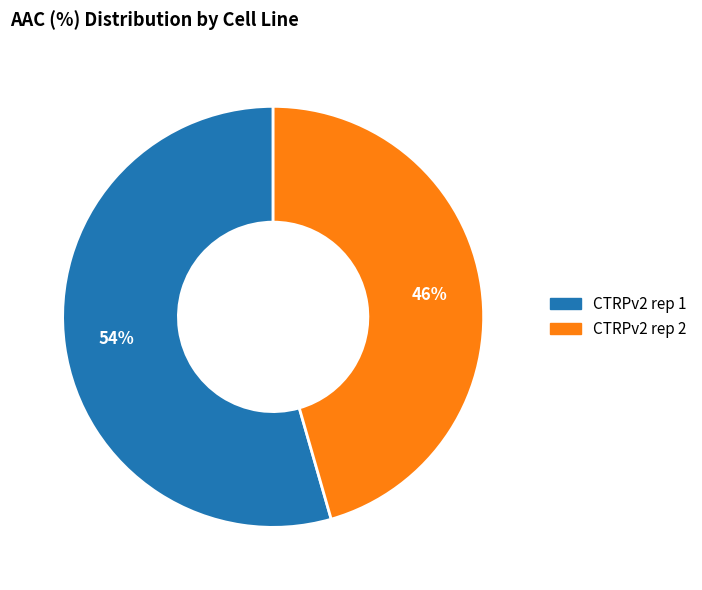

Combined, do CTRPv2 rep 2 and CTRPv2 rep 1 account for over 50%?

Yes